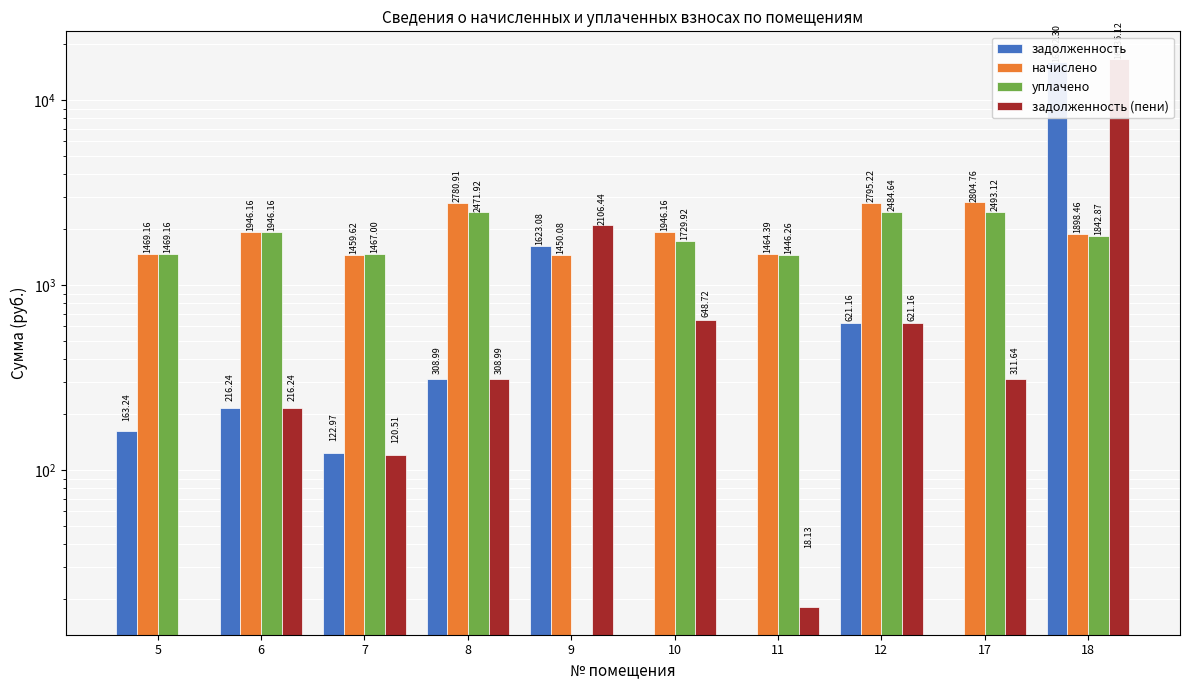

Reading left to right, list all the values displayed in this chart.

задолженность: 163.2	216.2	123.0	309.0	1623.1	0.0	0.0	621.2	0.0	16102.3
начислено: 1469.2	1946.2	1459.6	2780.9	1450.1	1946.2	1464.4	2795.2	2804.8	1898.5
уплачено: 1469.2	1946.2	1467.0	2471.9	0.0	1729.9	1446.3	2484.6	2493.1	1842.9
задолженность (пени): 0.0	216.2	120.5	309.0	2106.4	648.7	18.1	621.2	311.6	16735.1